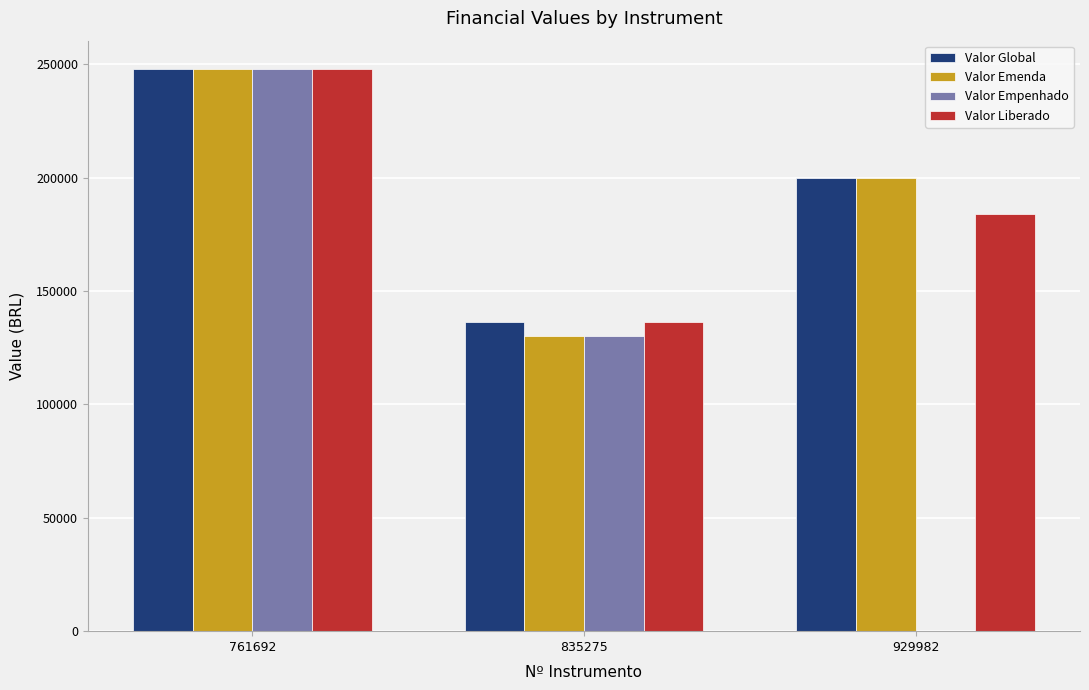

How many groups of bars are there?

3